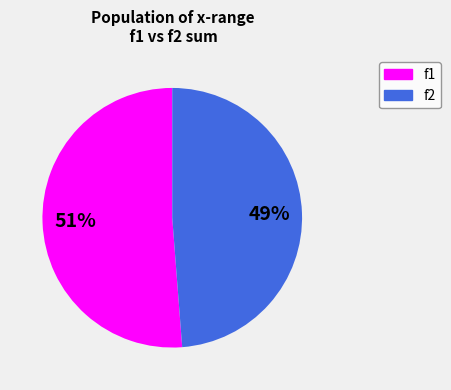

Does any single category account for the majority?

Yes